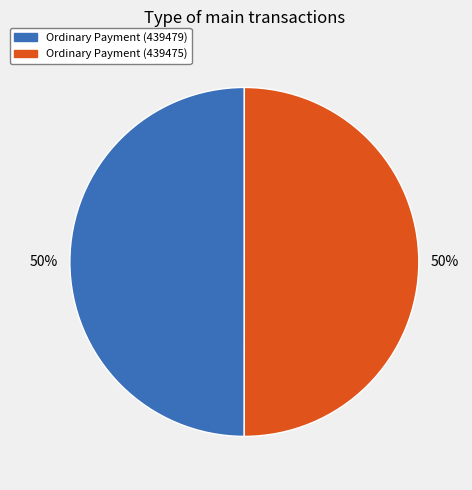

Approximately how many times larger is the value at Ordinary Payment (439479) compared to Ordinary Payment (439475)?

1.0